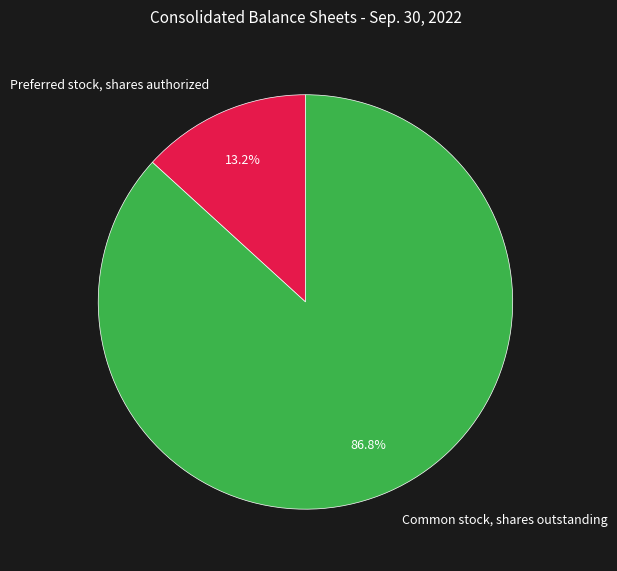

Does Preferred stock, shares authorized account for over 50% of the chart?

No